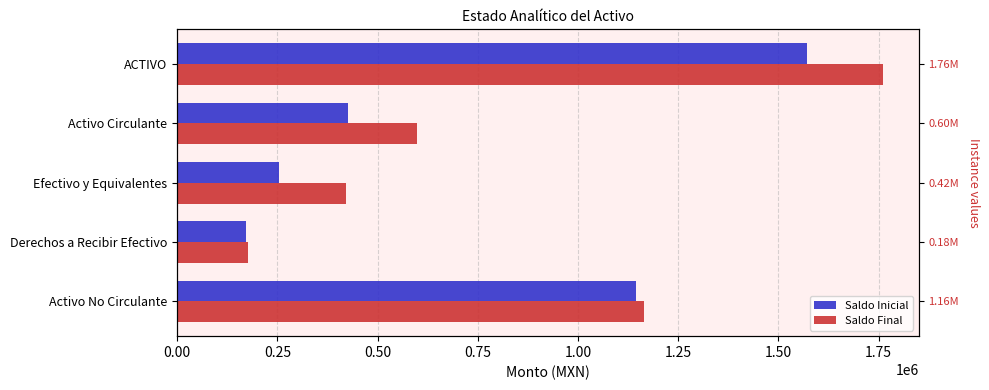

Which series has the widest spread of values?

Saldo Final